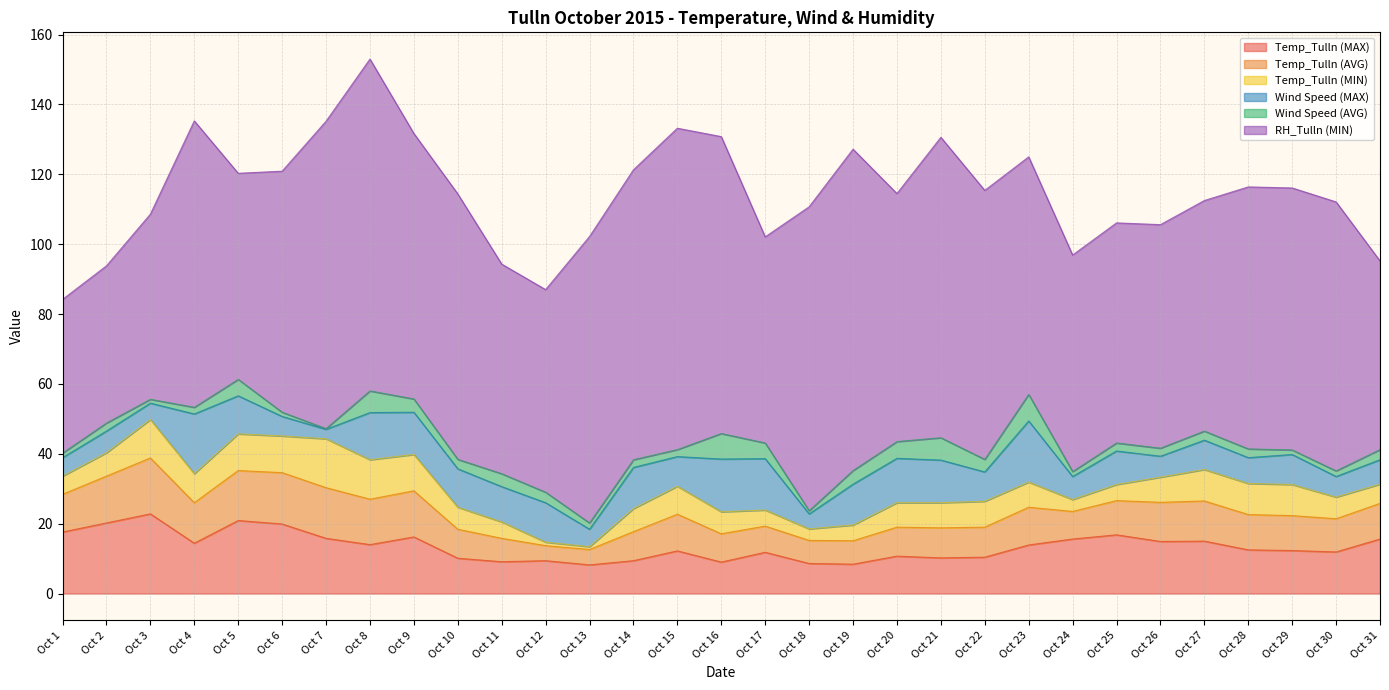

What is the value of the RH_Tulln (MIN) point at the 10th from the left?

76.0